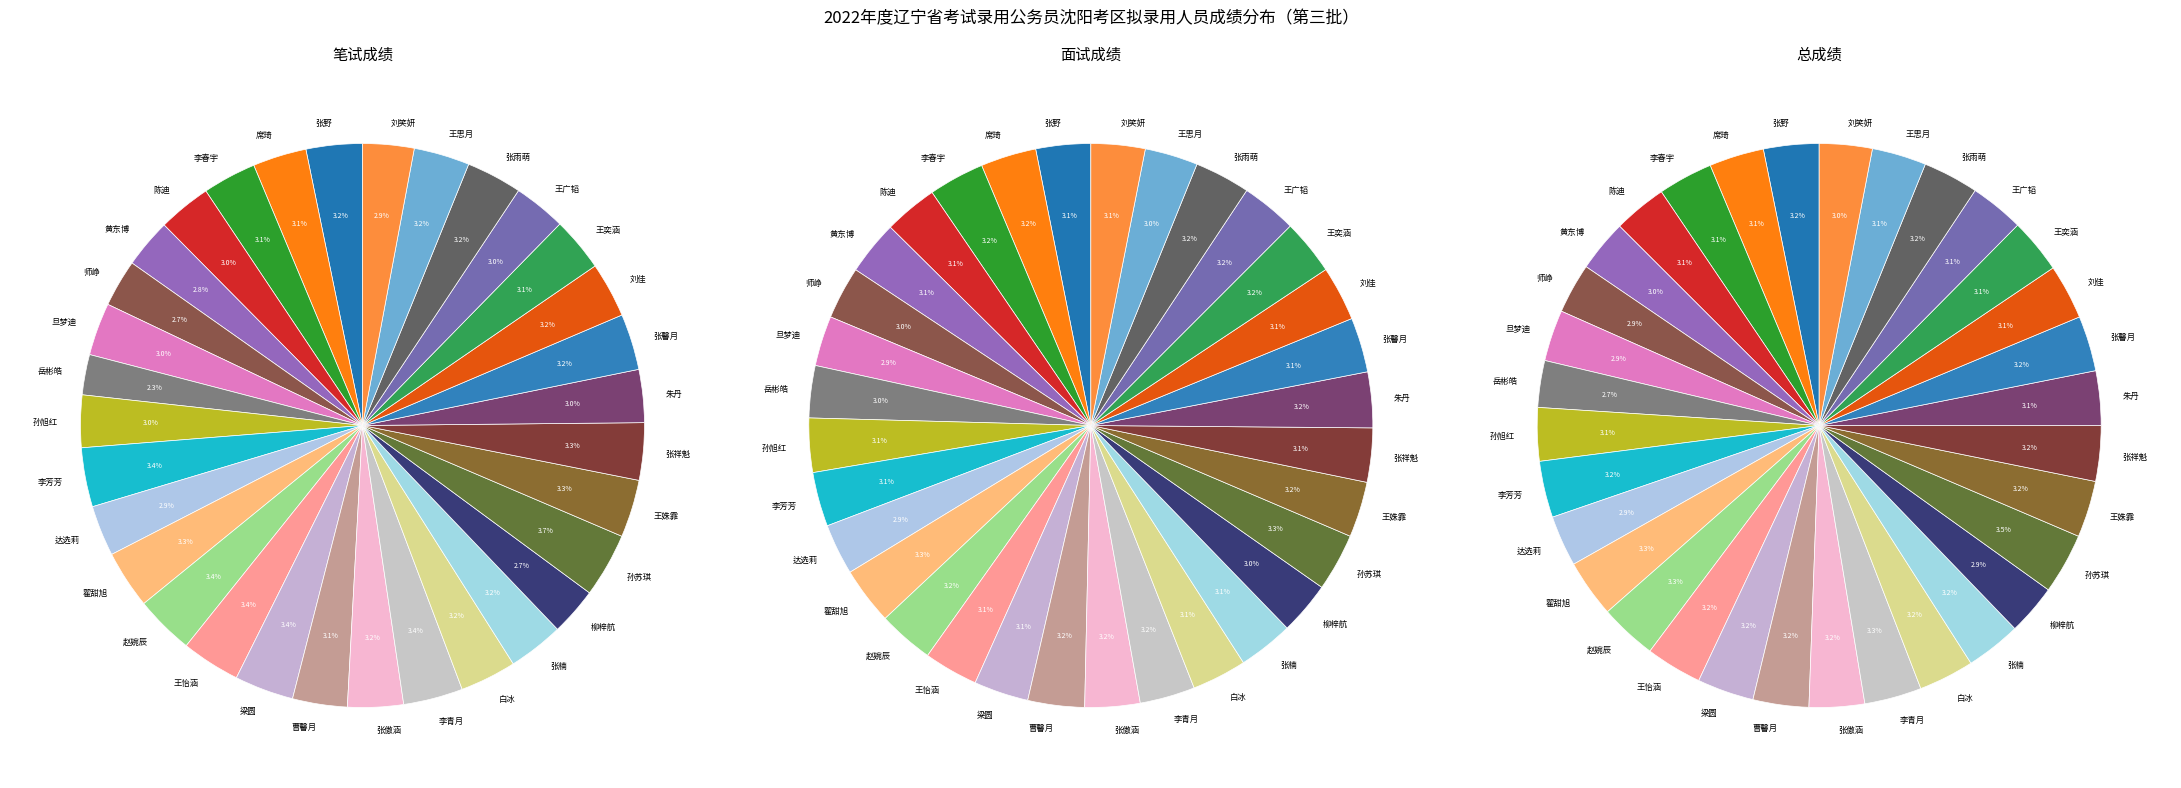

Which slice is the smallest?

岳彬皓